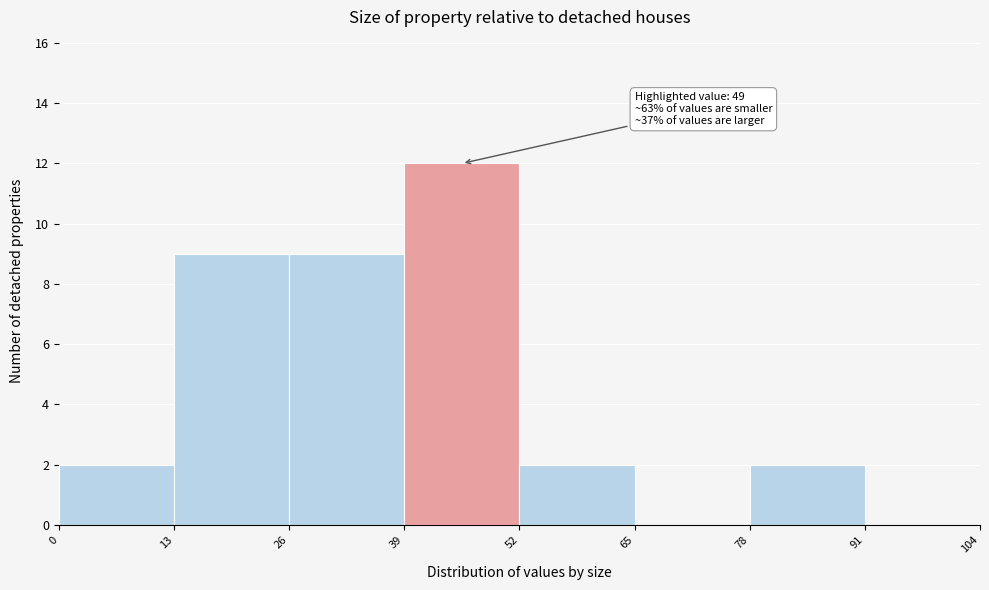

Over which range of the x-axis is the bar tallest?

39 to 52